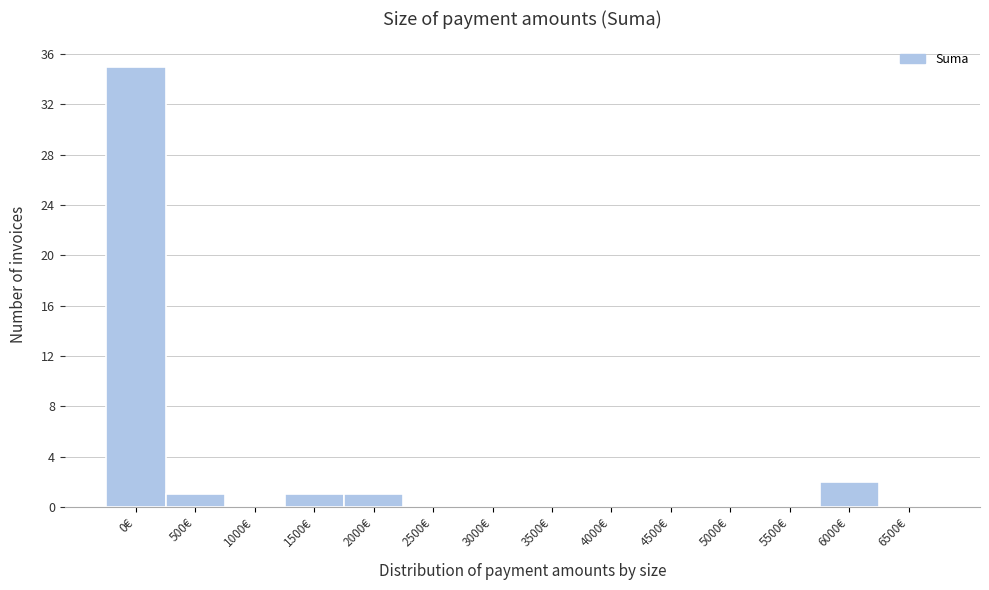

Reading left to right, what are all the values shown in this chart?

0€=35	500€=1	1000€=0	1500€=1	2000€=1	2500€=0	3000€=0	3500€=0	4000€=0	4500€=0	5000€=0	5500€=0	6000€=2	6500€=0